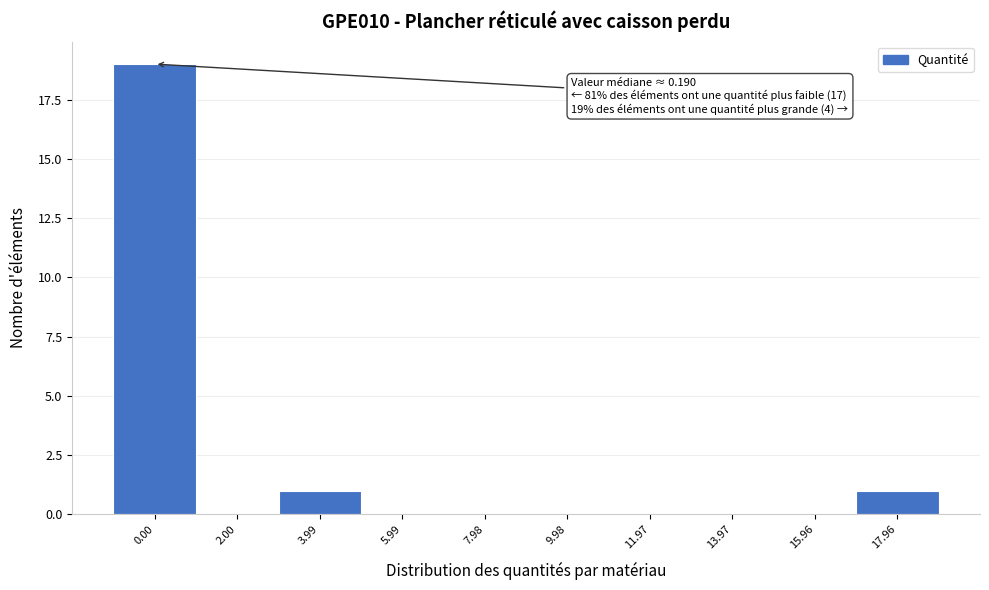

Reading left to right, what are all the values shown in this chart?

0.00=19	2.00=0	3.99=1	5.99=0	7.98=0	9.98=0	11.97=0	13.97=0	15.96=0	17.96=1